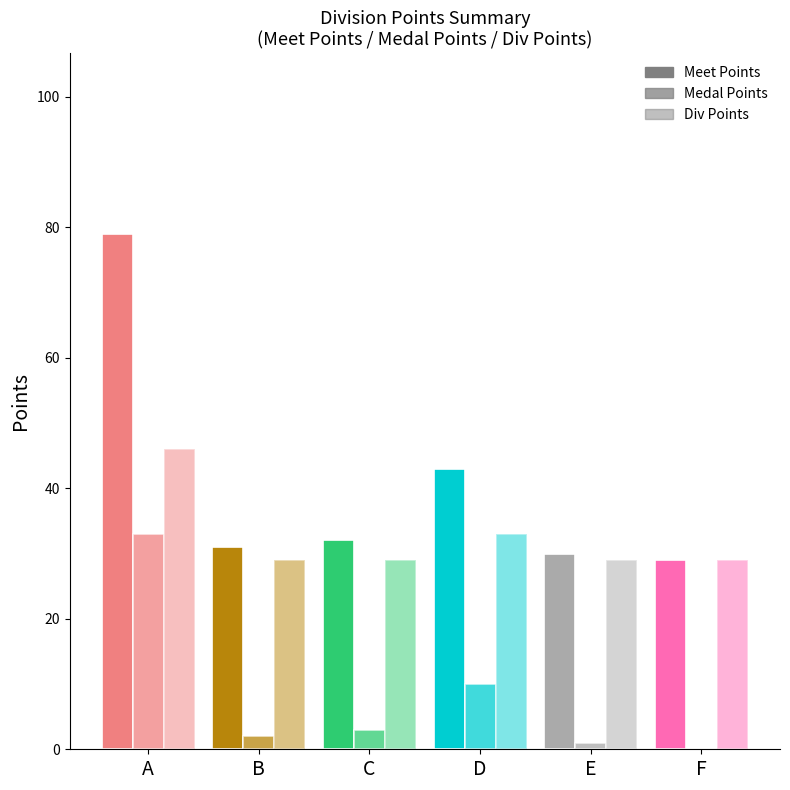

Are the bars horizontal?

No